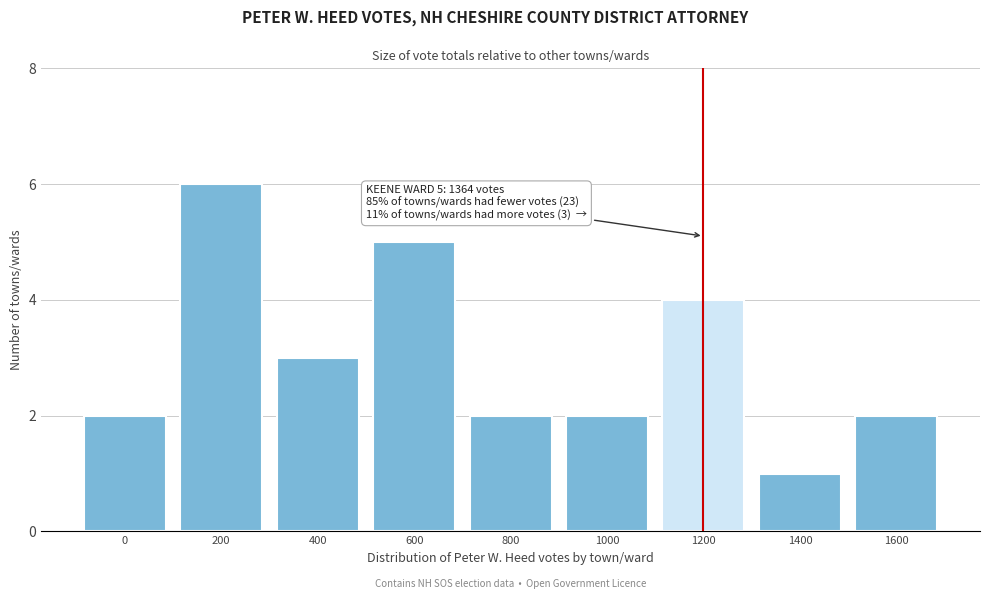

Reading left to right, list all the values displayed in this chart.

0=2	200=6	400=3	600=5	800=2	1000=2	1200=4	1400=1	1600=2